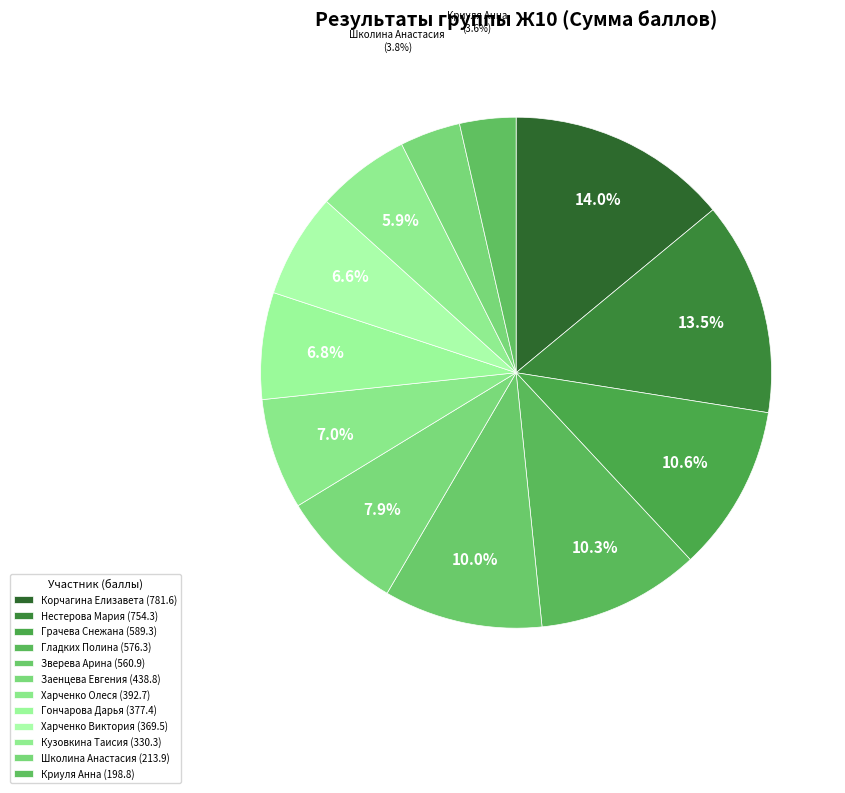

How many slices are in this pie chart?

12